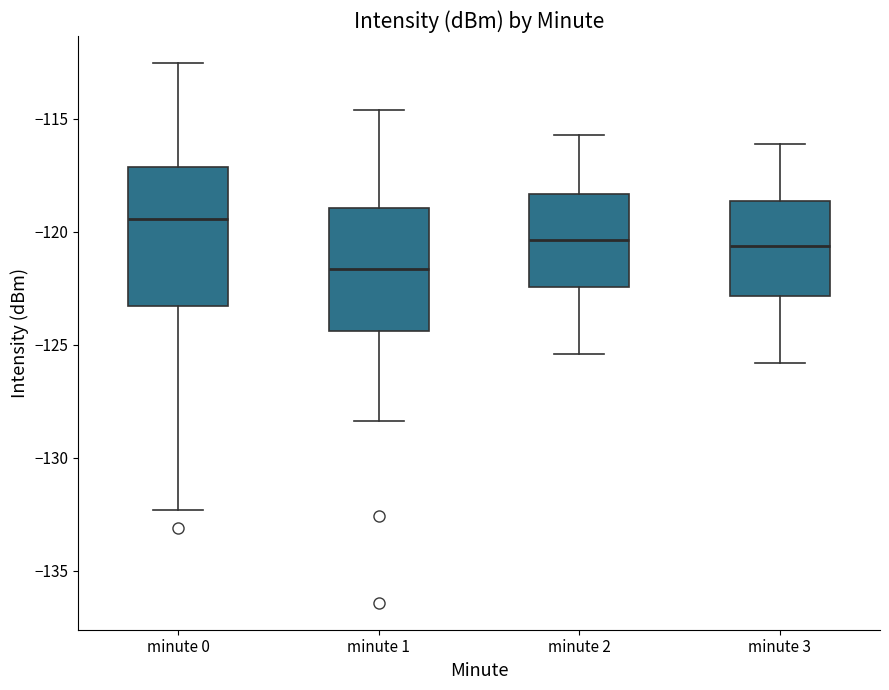

Where is the lower edge of the box for minute 1 on the y-axis? The values are not printed on the chart, so give them approximately, as read against the axis.

-124.5